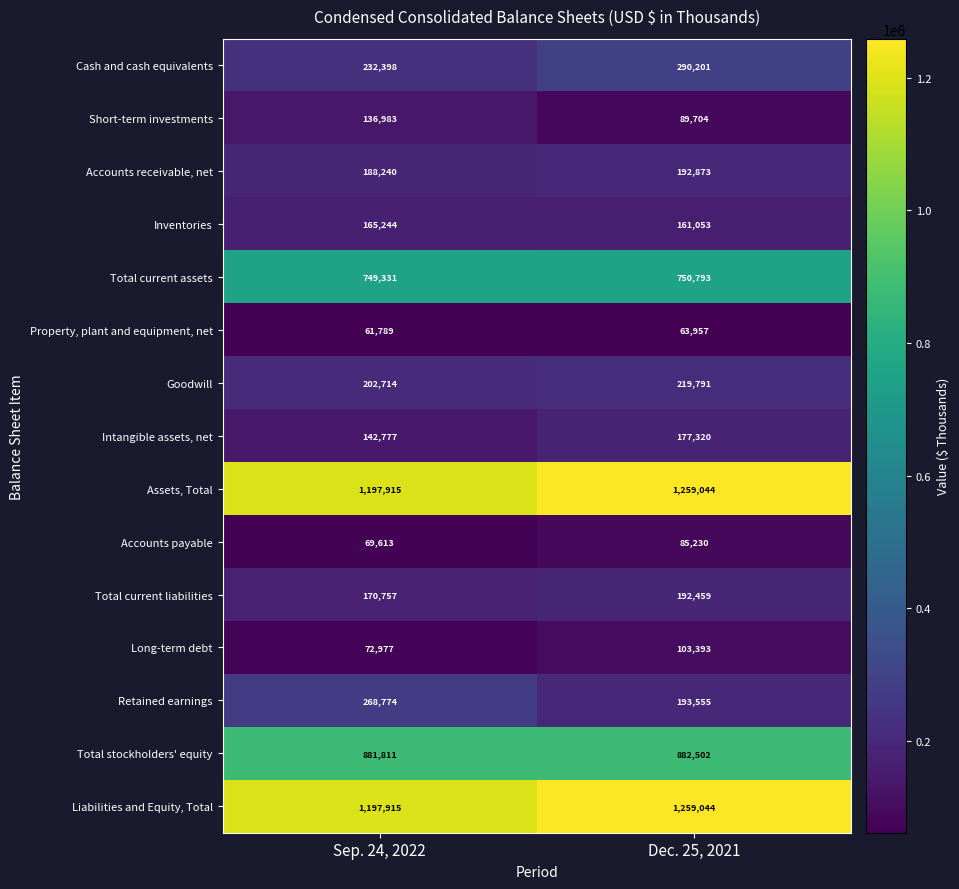

Read the Total stockholders' equity value at Sep. 24, 2022, to the nearest 50.

881800